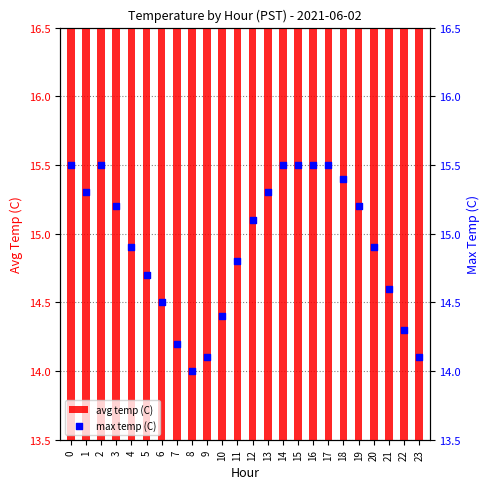

Which series reaches the maximum Y coordinate?

avg temp (C)